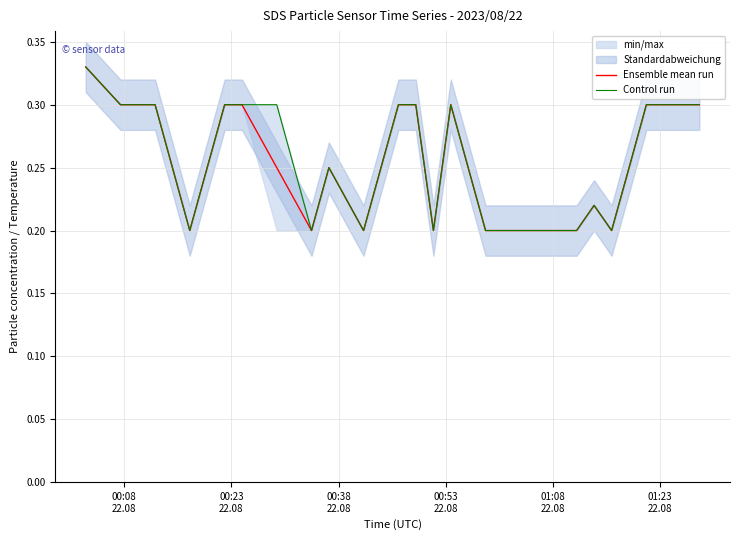

List the series in order of their peak value, lowest first.

Ensemble mean run, Control run